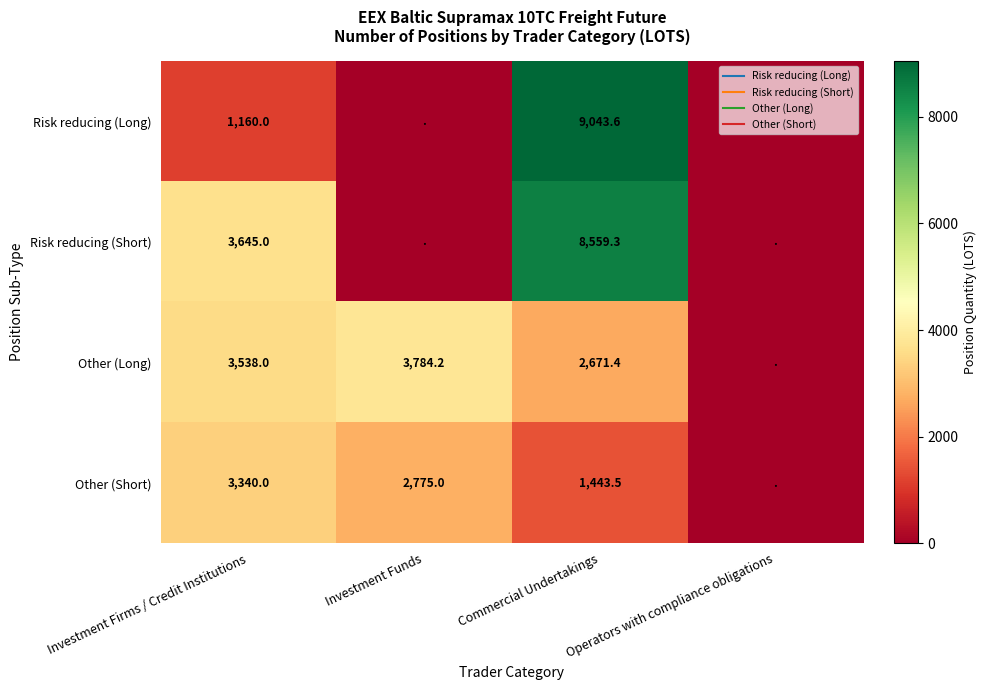

Which category has the lowest value across all series?

Investment Funds